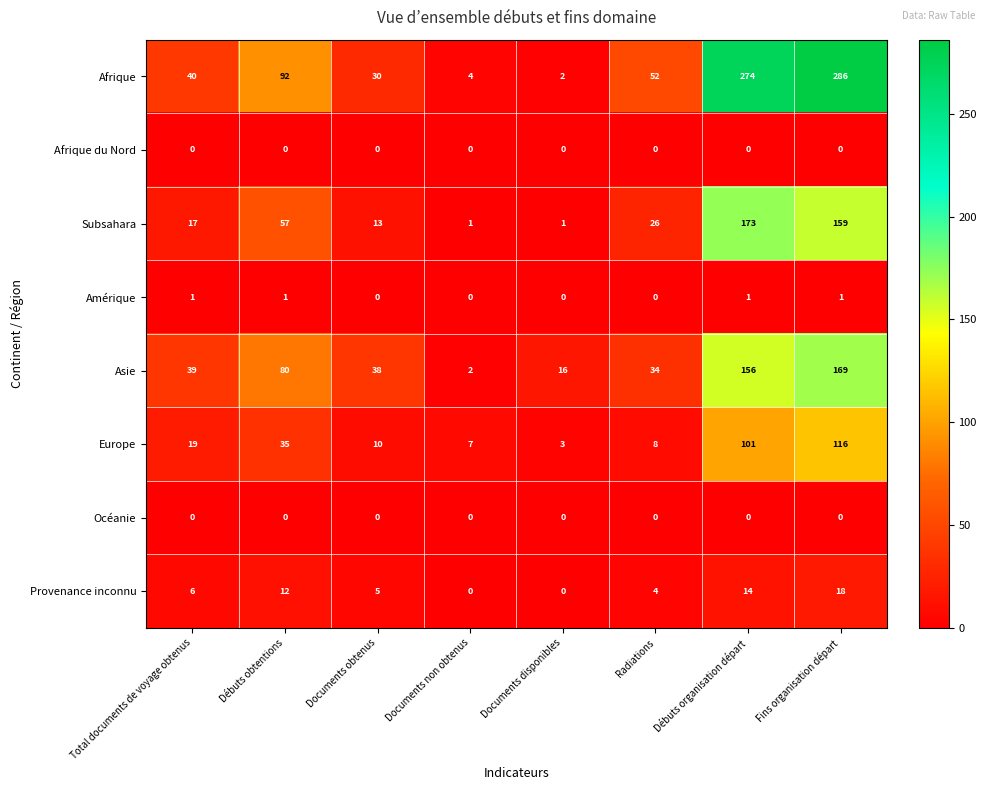

Between Débuts obtentions and Radiations, which series saw the biggest shift?

Asie